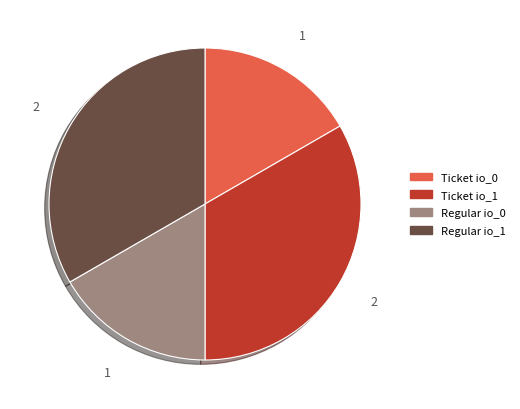

Does any single category account for the majority?

No